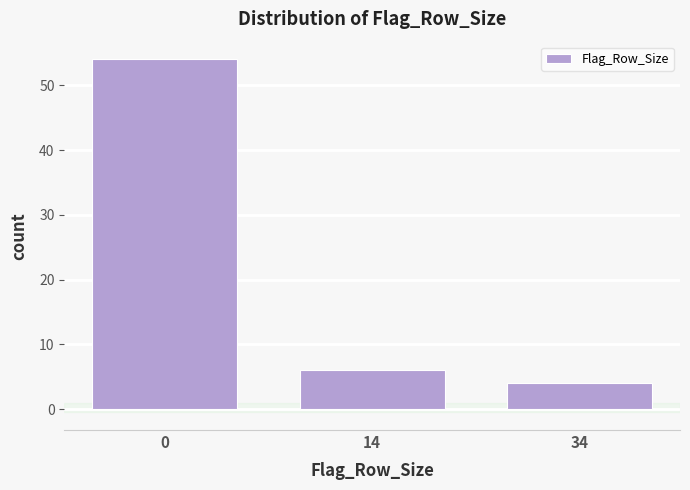

Reading left to right, transcribe all the data shown in this chart.

54	6	4